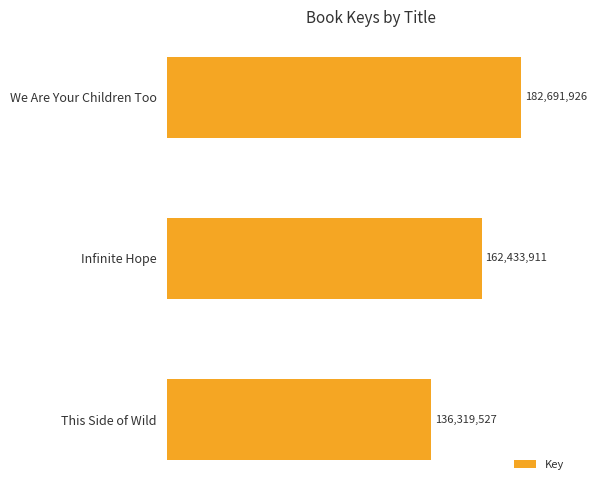

List the labels in order of value, smallest first.

This Side of Wild, Infinite Hope, We Are Your Children Too